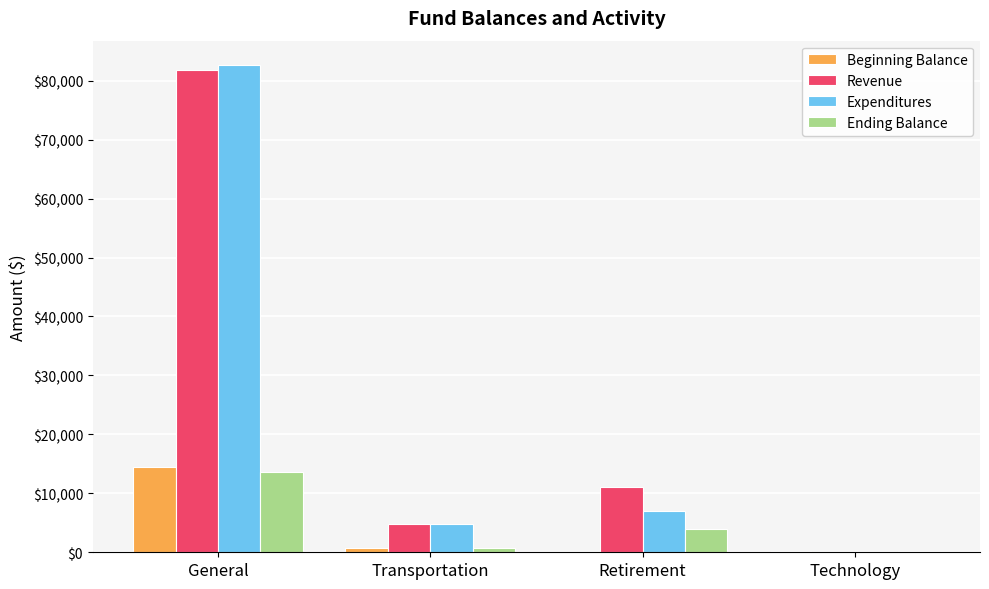

At which category is the sum across all series the highest?

General